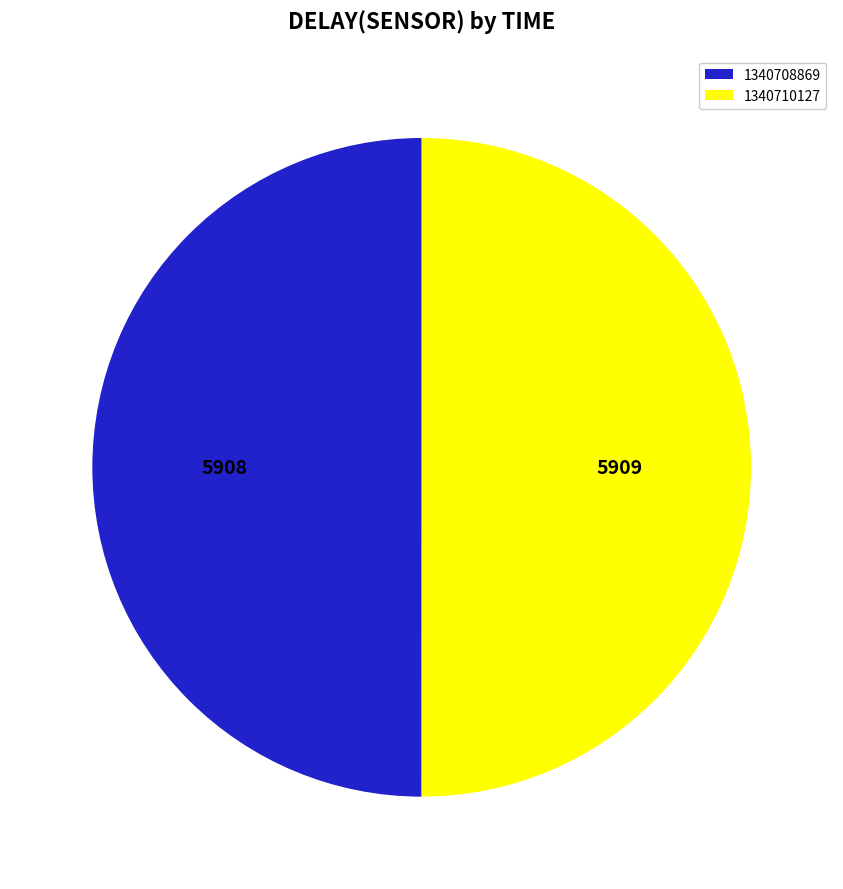

How many slices are in this pie chart?

2